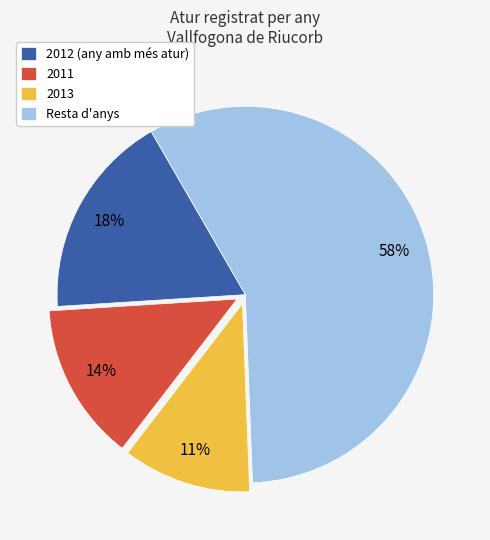

Is there a majority slice in this chart?

Yes